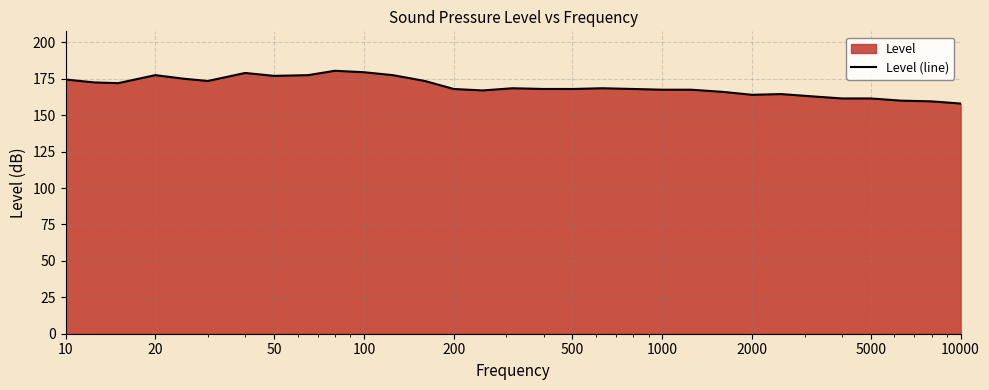

What is the minimum value shown in the chart?

158.0